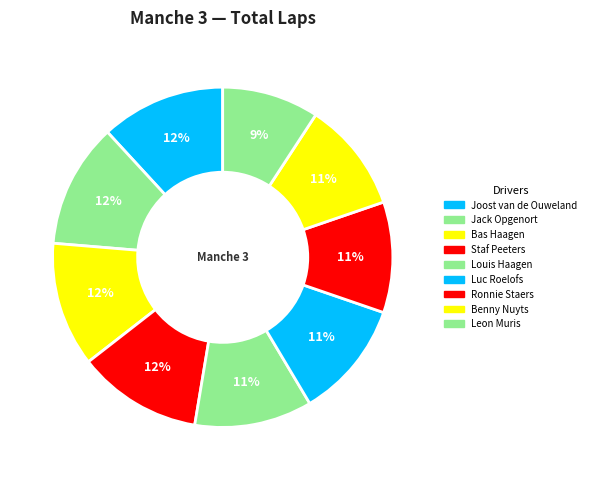

What percentage is the Jack Opgenort slice, to the nearest percent?

12%